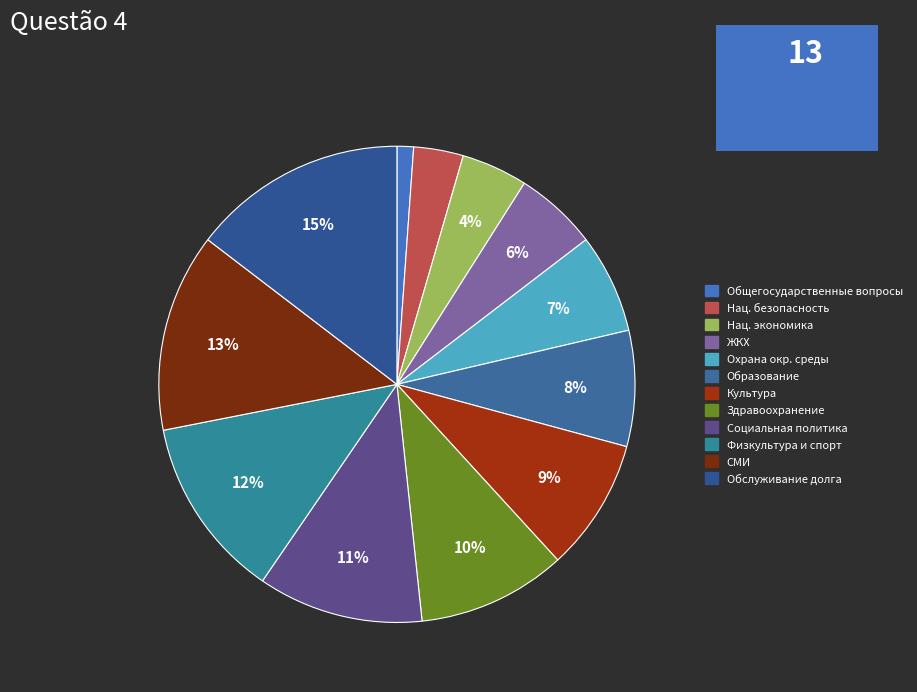

To the nearest percent, what portion does Здравоохранение represent?

10%